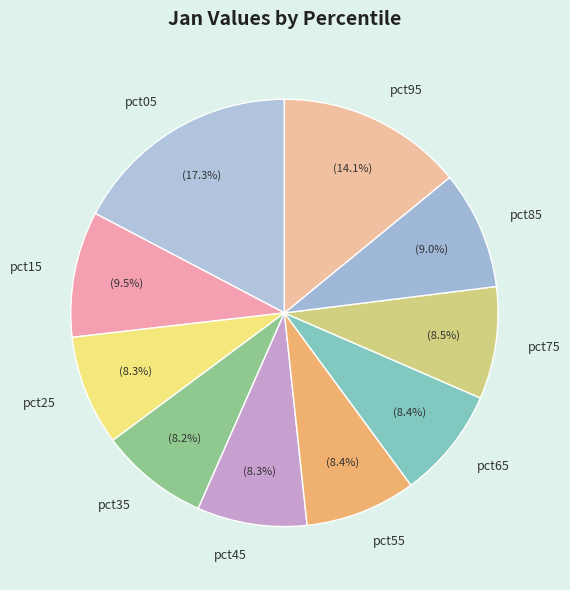

How many segments does this pie chart have?

10